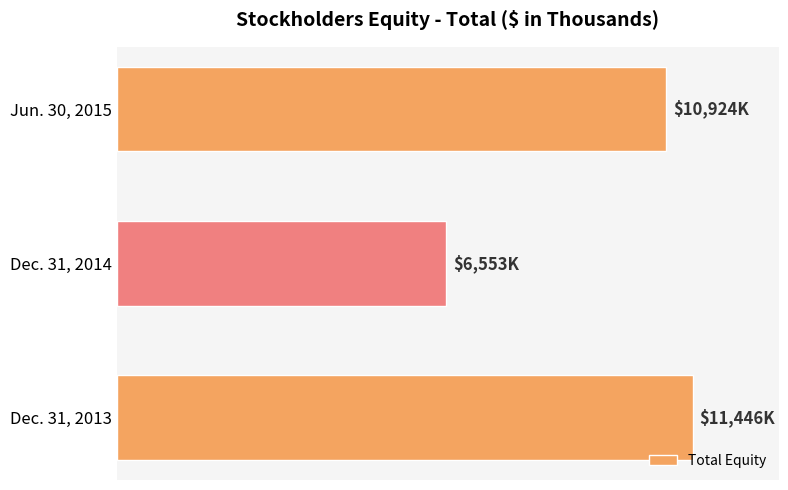

What is the greatest value displayed?

11446